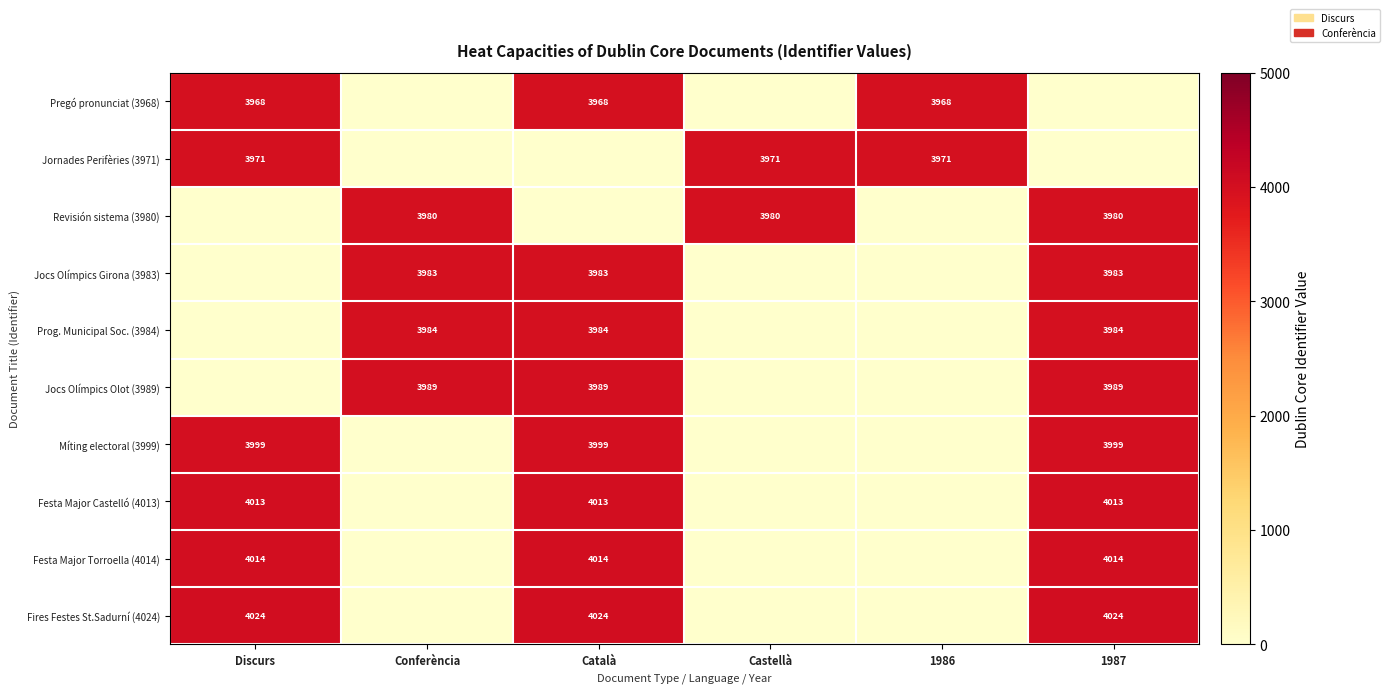

Is the value of Pregó pronunciat (3968) at Discurs greater than the value of Fires Festes St.Sadurní (4024) at 1987?

No